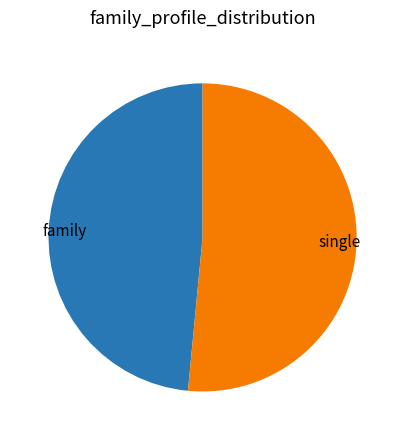

Rank the categories by value from highest to lowest.

single, family